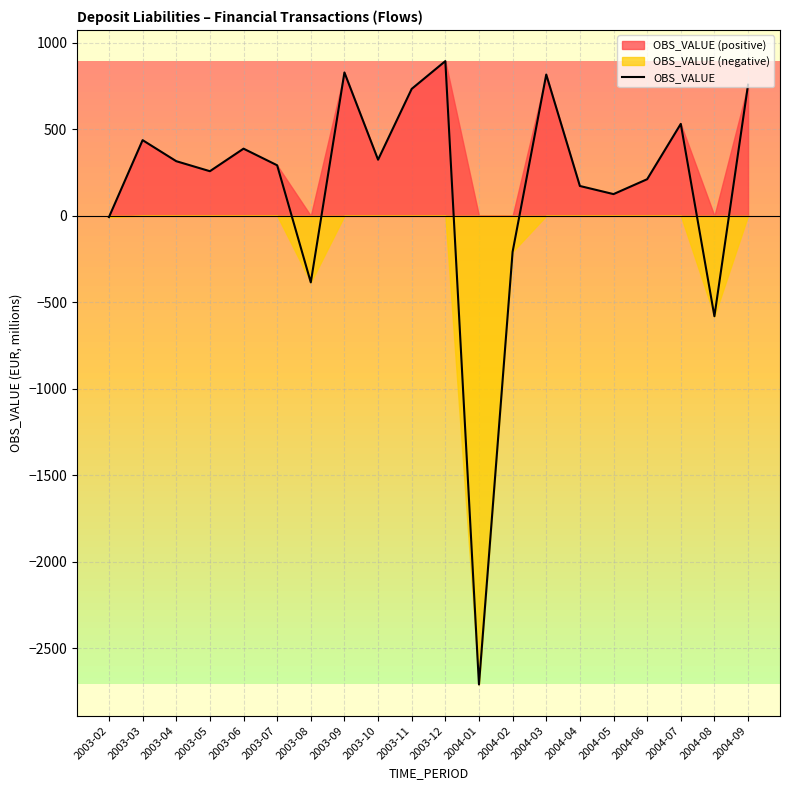

How many values are above zero?

15